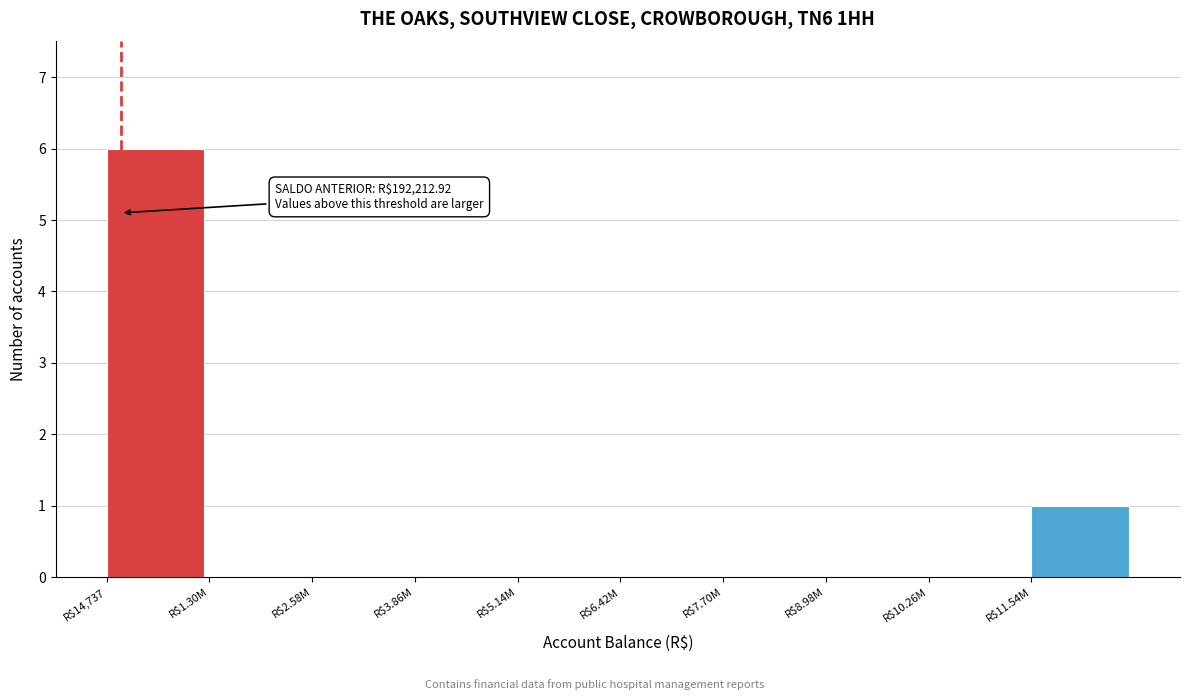

The value at R$2.58M is 0. True or false?

True